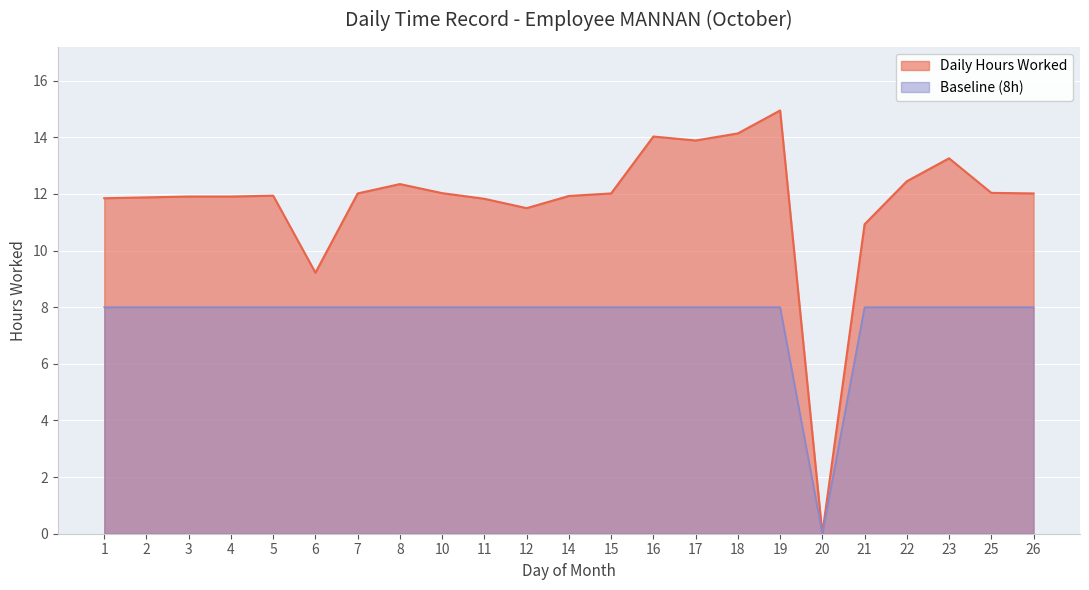

How many lines are shown in the chart?

2